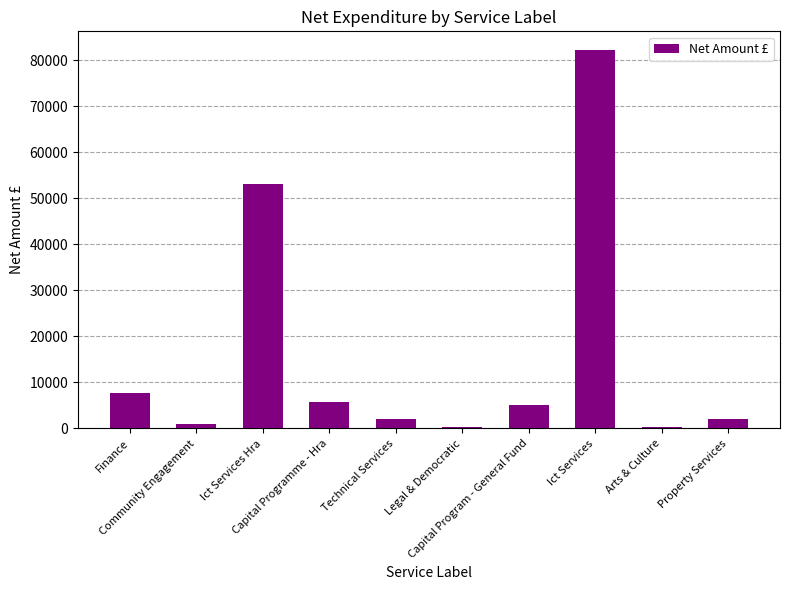

What is the sum of all values?

159506.2